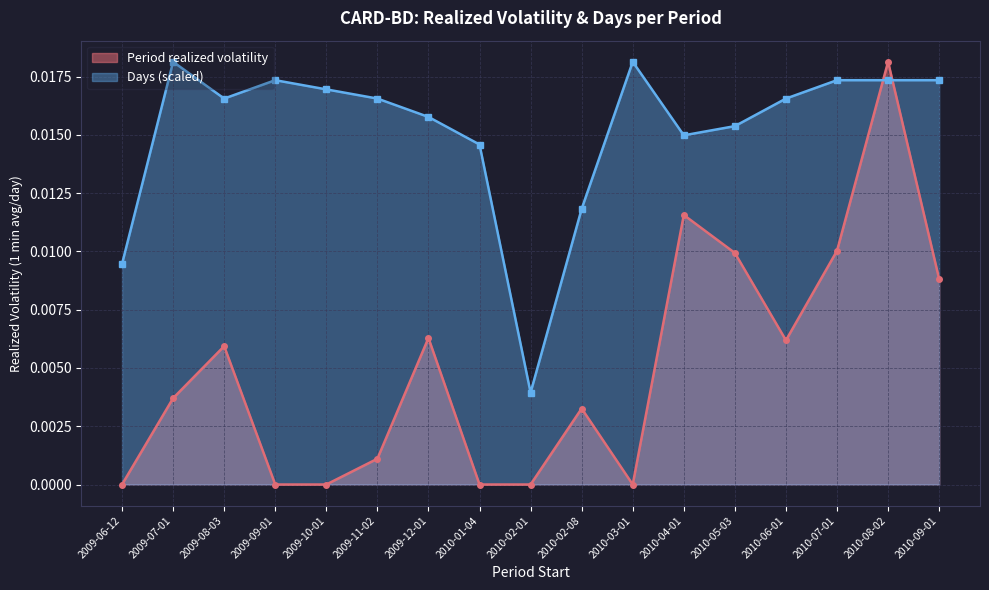

True or false: Period realized volatility and Days cross at least once.

True